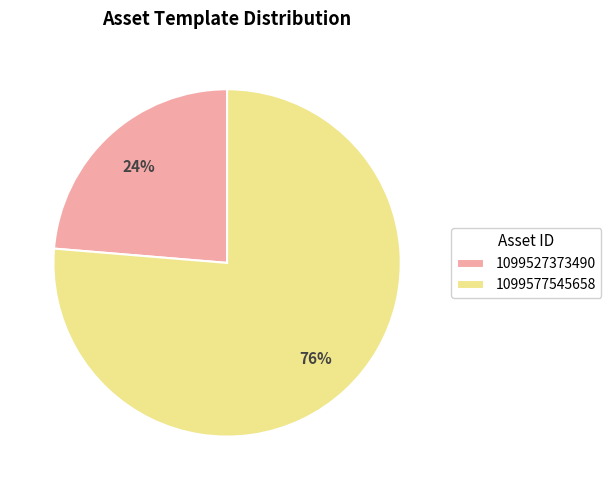

To the nearest percent, what is the average slice percentage?

50%